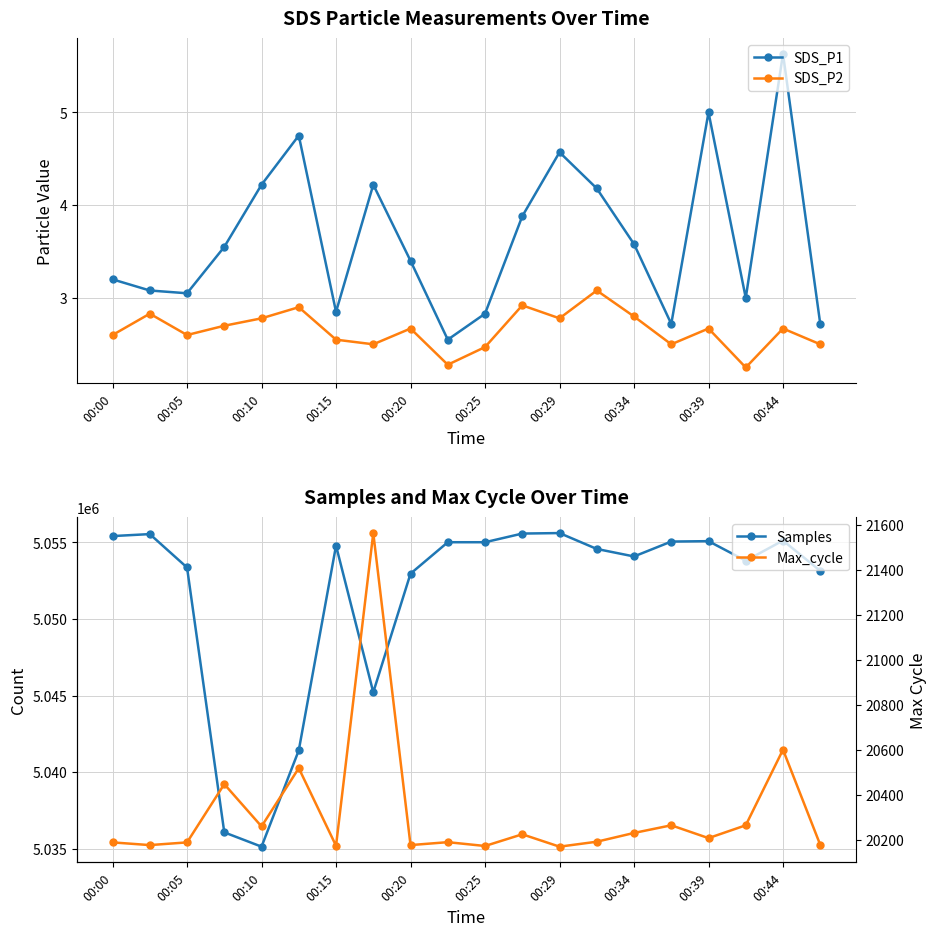

Rank the series by their maximum value, from lowest to highest.

SDS_P2, SDS_P1, Max_cycle, Samples